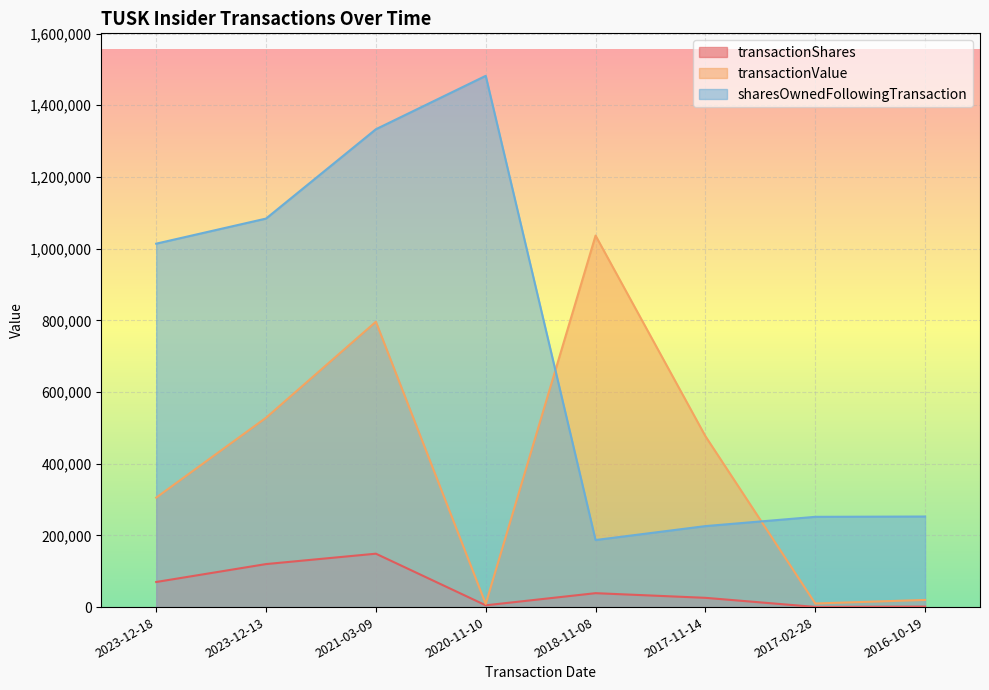

What is the minimum value for sharesOwnedFollowingTransaction?

187109